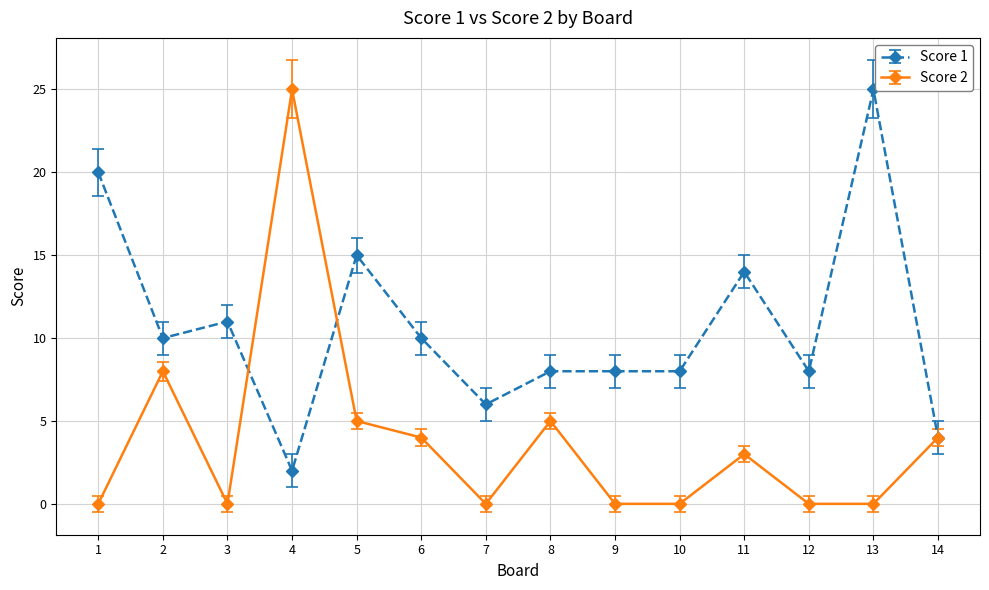

Between 2 and 3, which series saw the biggest shift?

Score 2